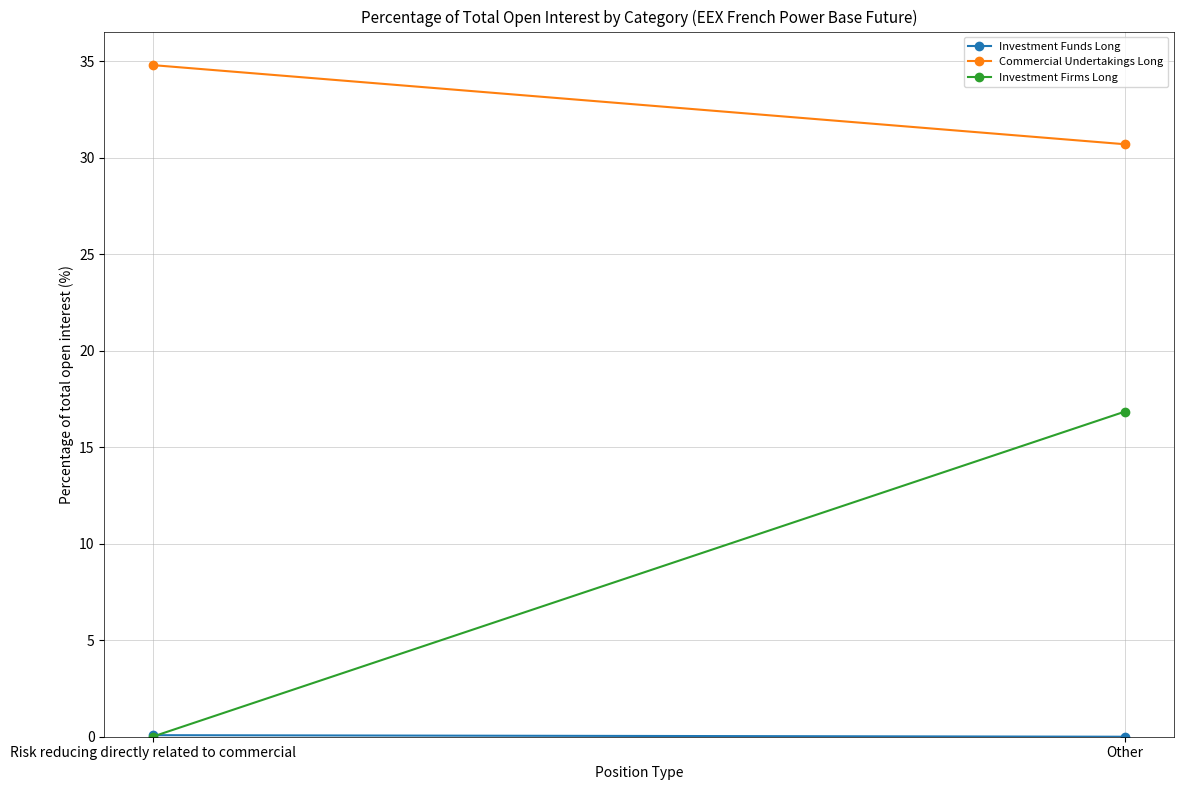

How many series are shown in this chart?

3